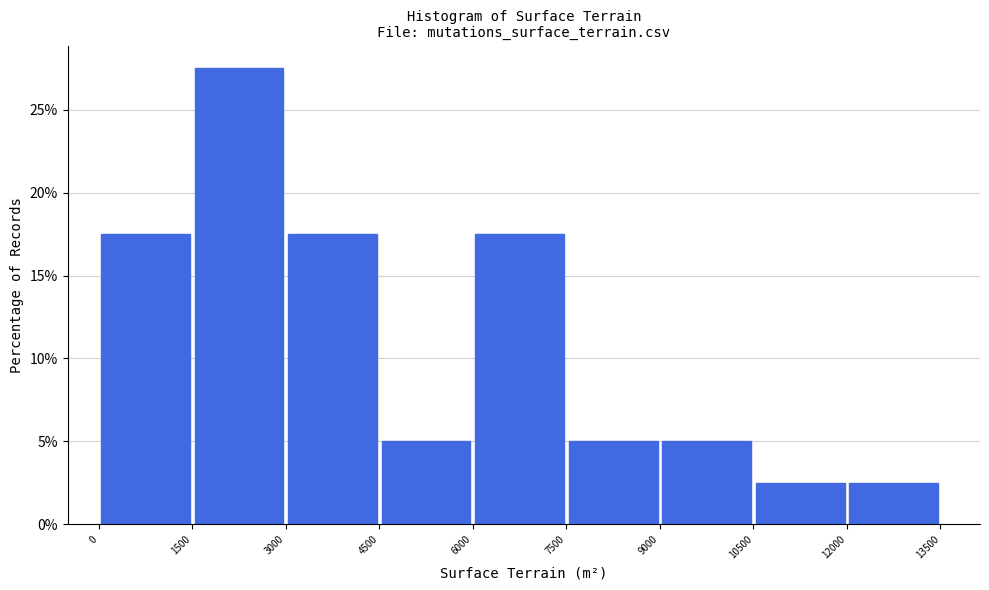

Reading left to right, transcribe this chart: for each bar, give the range it covers on the x-axis and its height. The values are not printed on the chart, so give them approximately, as read against the axis.

0 to 1500: 17.5
1500 to 3000: 27.5
3000 to 4500: 17.5
4500 to 6000: 5.0
6000 to 7500: 17.5
7500 to 9000: 5.0
9000 to 10500: 5.0
10500 to 12000: 2.5
12000 to 13500: 2.5